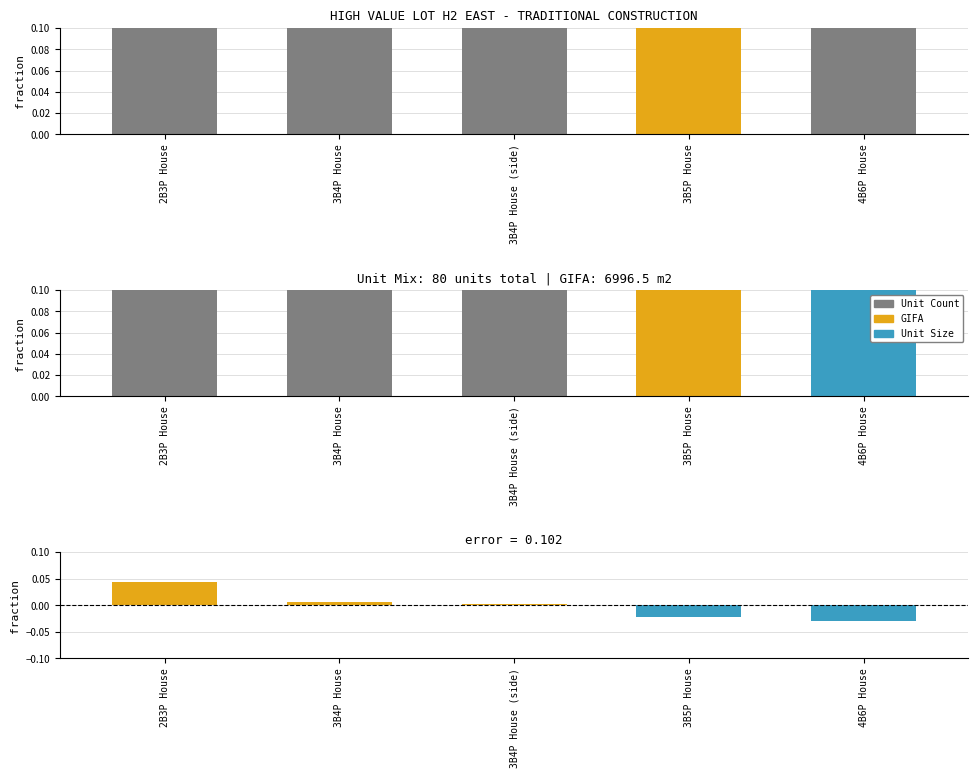

The value of Unit Count Fraction at 2B3P House is 0.4. True or false?

False